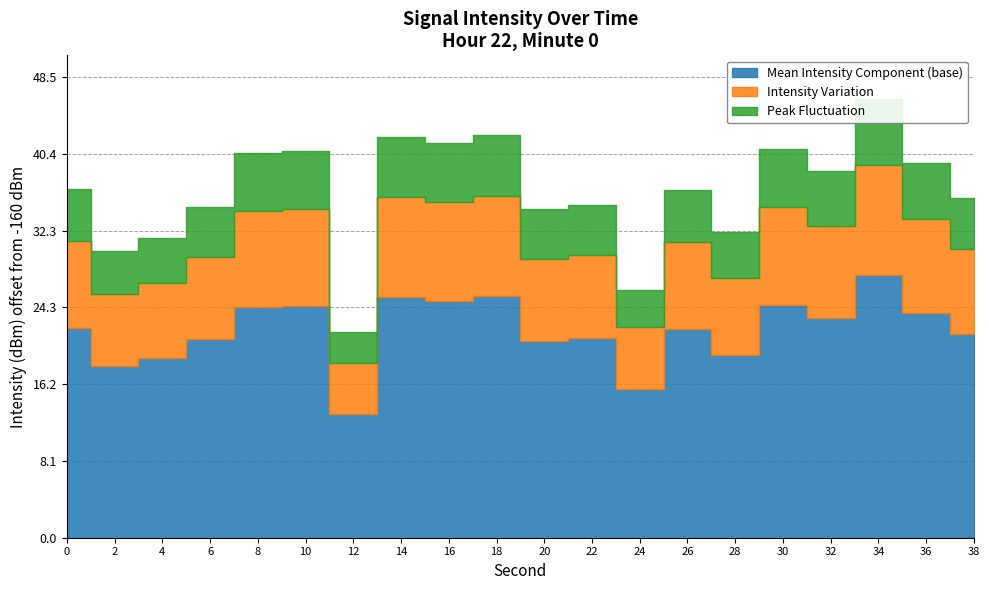

What is the approximate value at 6?

-125.2